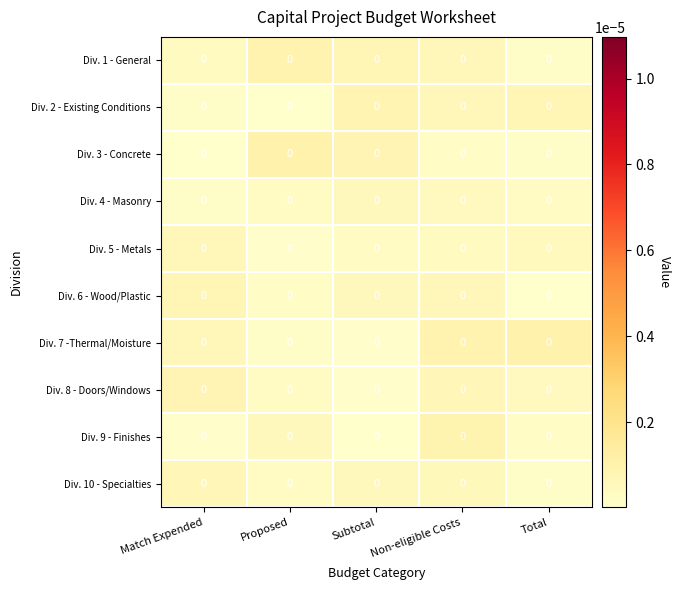

Reading right to left, list all the values displayed in this chart.

Div. 1 - General: Total=0.0	Non-eligible Costs=0.0	Subtotal=0.0	Proposed=0.0	Match Expended=0.0
Div. 2 - Existing Conditions: Total=0.0	Non-eligible Costs=0.0	Subtotal=0.0	Proposed=0.0	Match Expended=0.0
Div. 3 - Concrete: Total=0.0	Non-eligible Costs=0.0	Subtotal=0.0	Proposed=0.0	Match Expended=0.0
Div. 4 - Masonry: Total=0.0	Non-eligible Costs=0.0	Subtotal=0.0	Proposed=0.0	Match Expended=0.0
Div. 5 - Metals: Total=0.0	Non-eligible Costs=0.0	Subtotal=0.0	Proposed=0.0	Match Expended=0.0
Div. 6 - Wood/Plastic: Total=0.0	Non-eligible Costs=0.0	Subtotal=0.0	Proposed=0.0	Match Expended=0.0
Div. 7 -Thermal/Moisture: Total=0.0	Non-eligible Costs=0.0	Subtotal=0.0	Proposed=0.0	Match Expended=0.0
Div. 8 - Doors/Windows: Total=0.0	Non-eligible Costs=0.0	Subtotal=0.0	Proposed=0.0	Match Expended=0.0
Div. 9 - Finishes: Total=0.0	Non-eligible Costs=0.0	Subtotal=0.0	Proposed=0.0	Match Expended=0.0
Div. 10 - Specialties: Total=0.0	Non-eligible Costs=0.0	Subtotal=0.0	Proposed=0.0	Match Expended=0.0